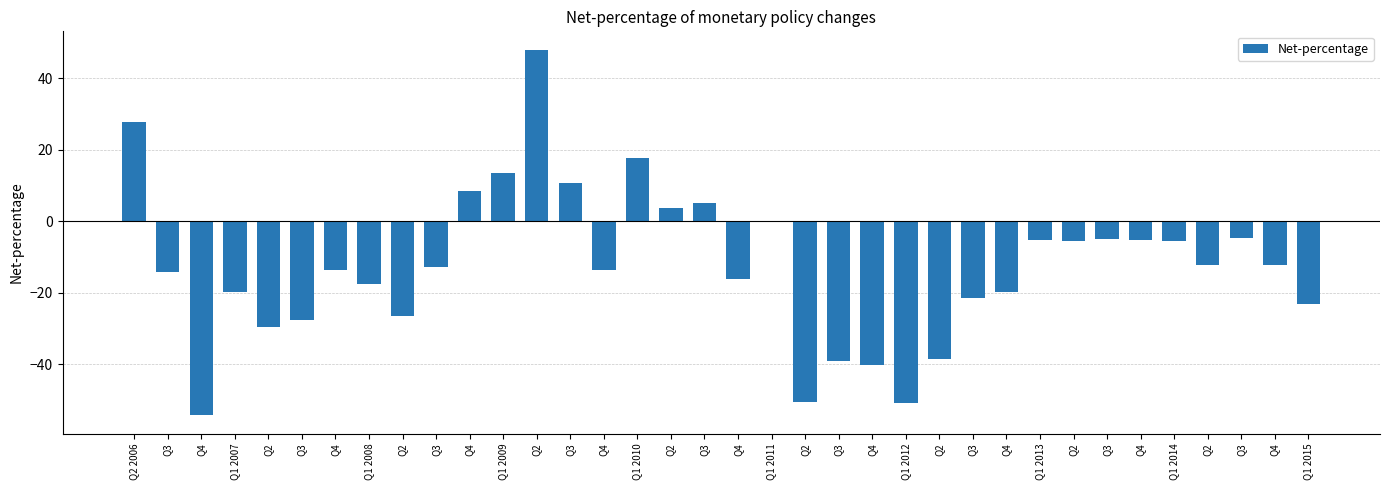

Which category has the highest value across all series?

Q2